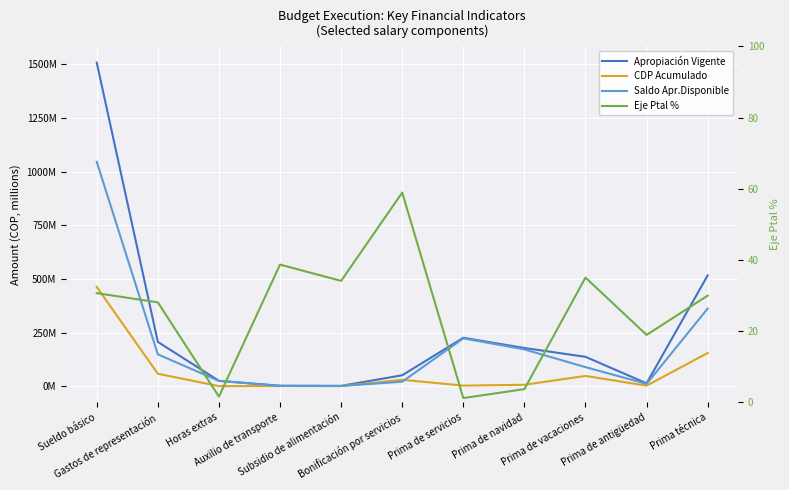

Rank the series by their maximum value, from lowest to highest.

Eje Ptal %, CDP Acumulado, Saldo Apr.Disponible, Apropiación Vigente